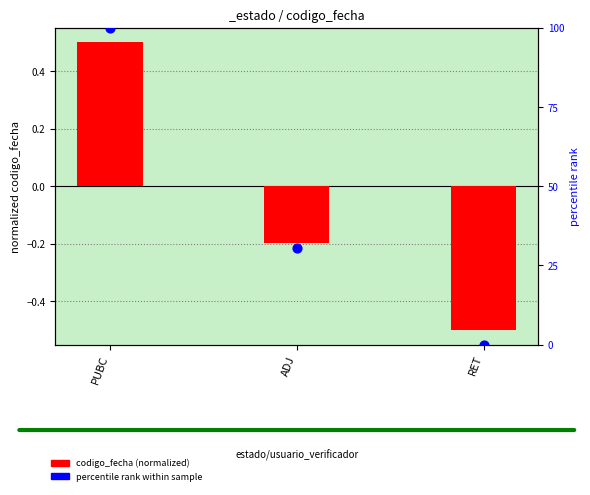

What is the total value across all series at ADJ?

30.2